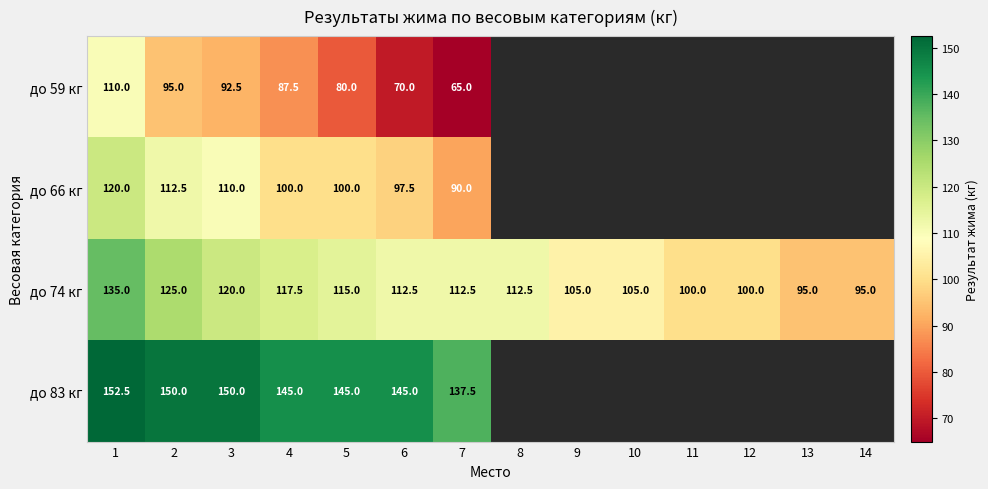

Read the до 74 кг value at 9.

105.0